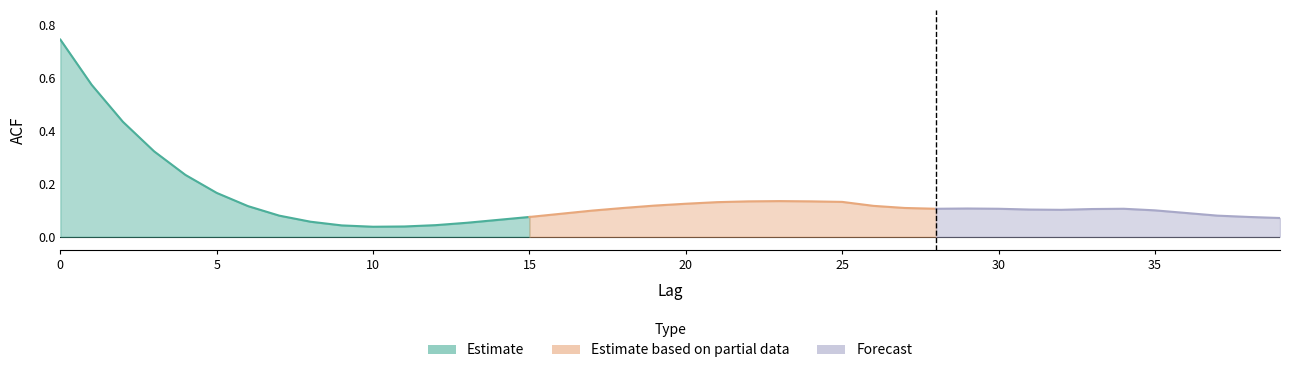

What is the difference between the values at 34 and 12?

0.1